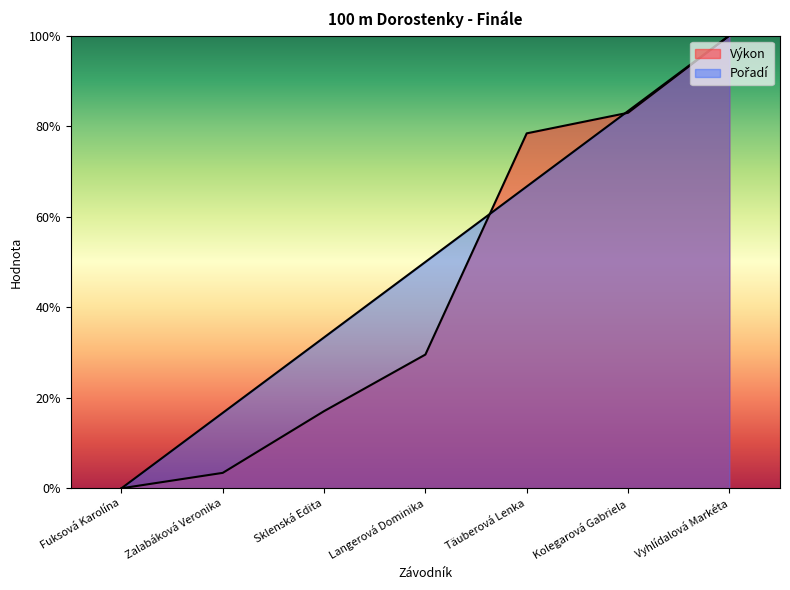

What is the difference between the maximum and minimum values in the Výkon series?

1.0